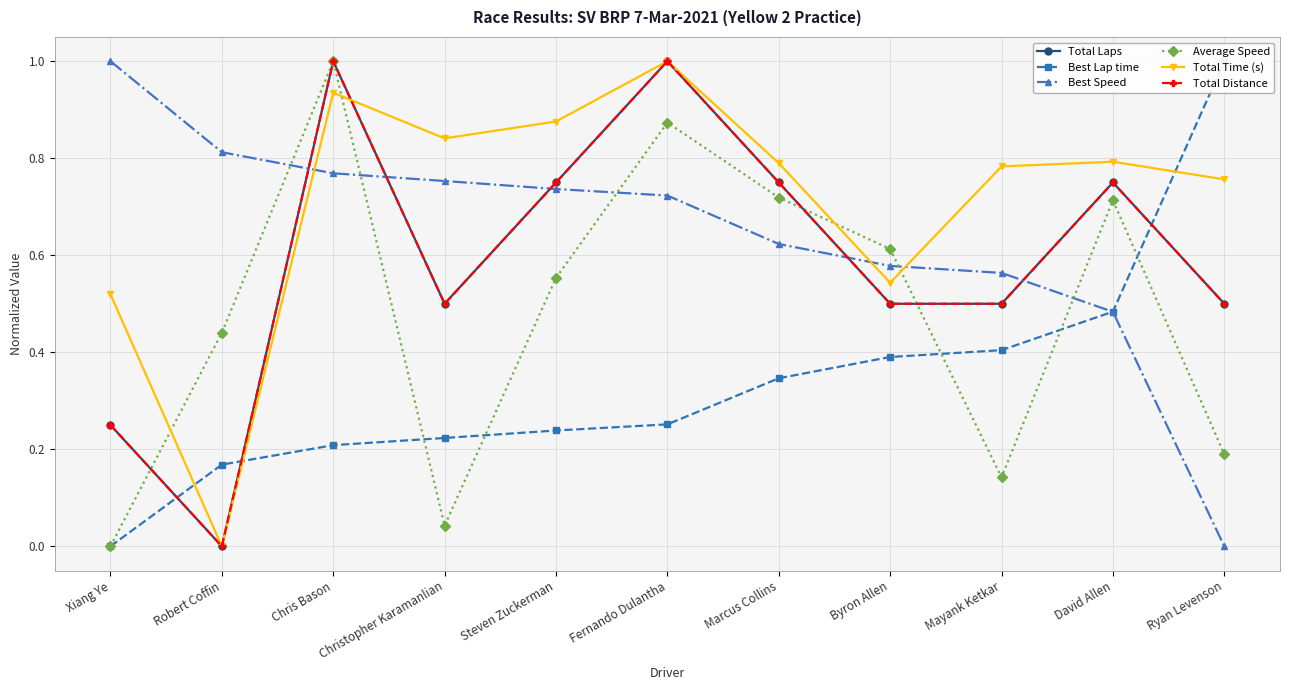

Between David Allen and Christopher Karamanlian, which is larger?

David Allen